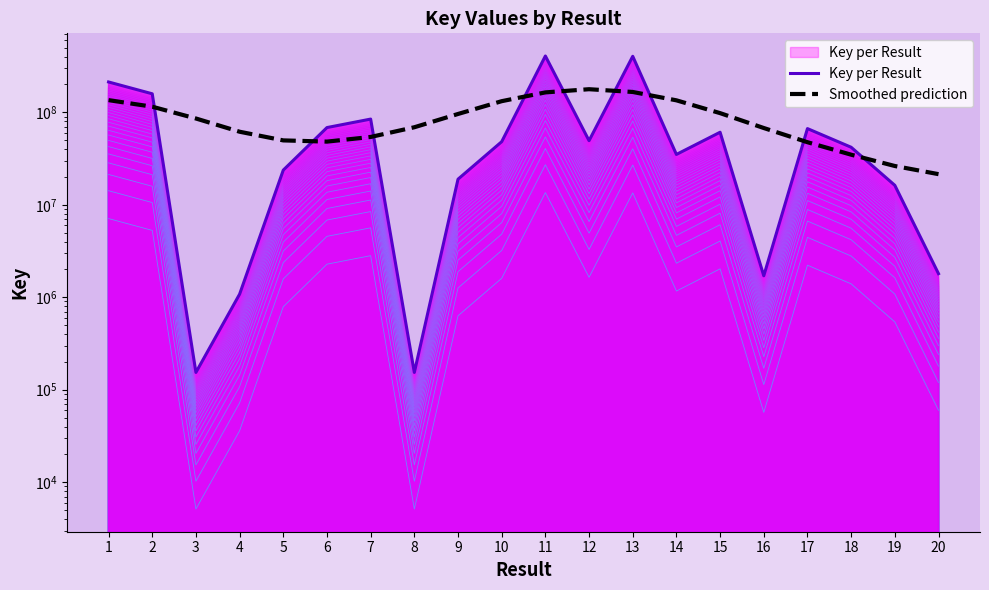

What is the value of the Key per Result point at the 14th from the left?

34995955.0